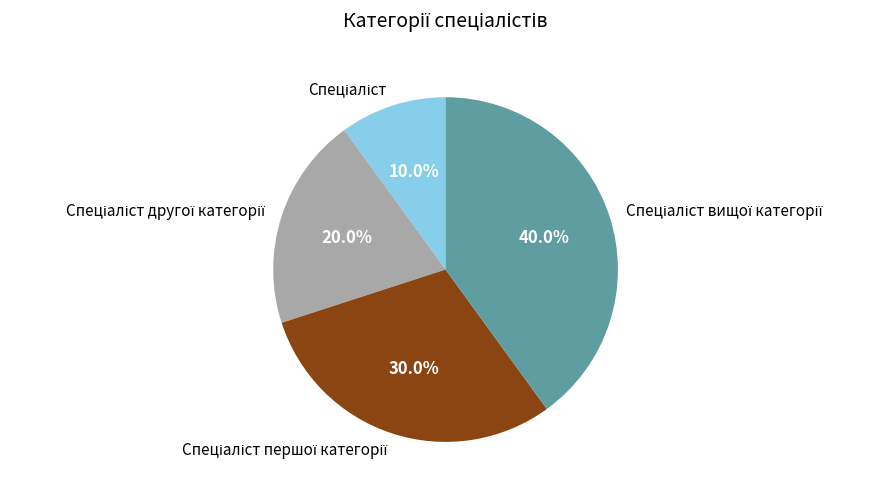

Does any single category account for the majority?

No